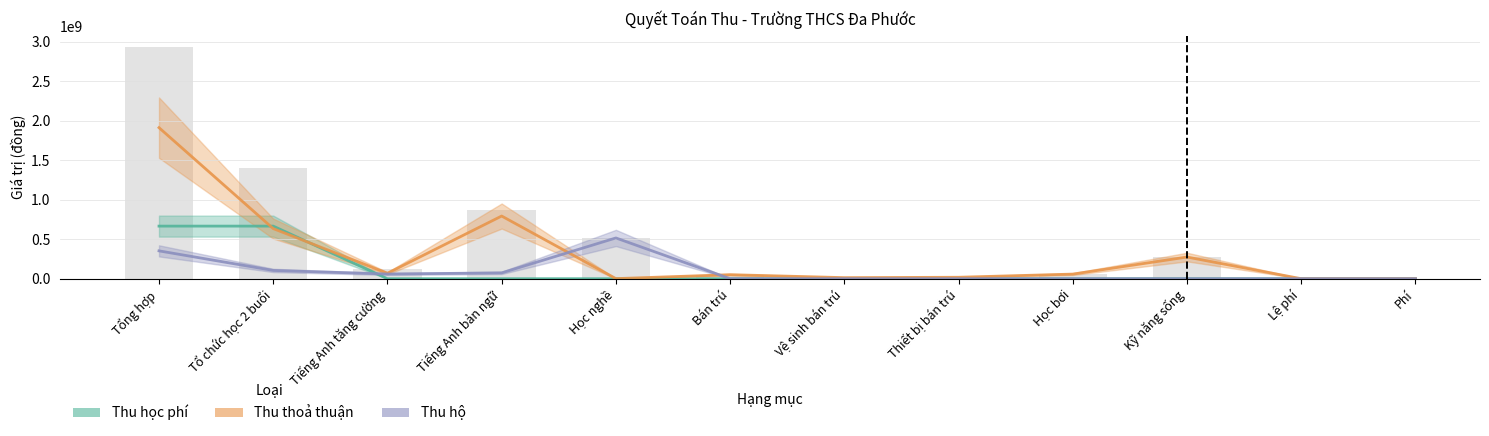

How many data points in Thu thoả thuận are above 58300000?

5